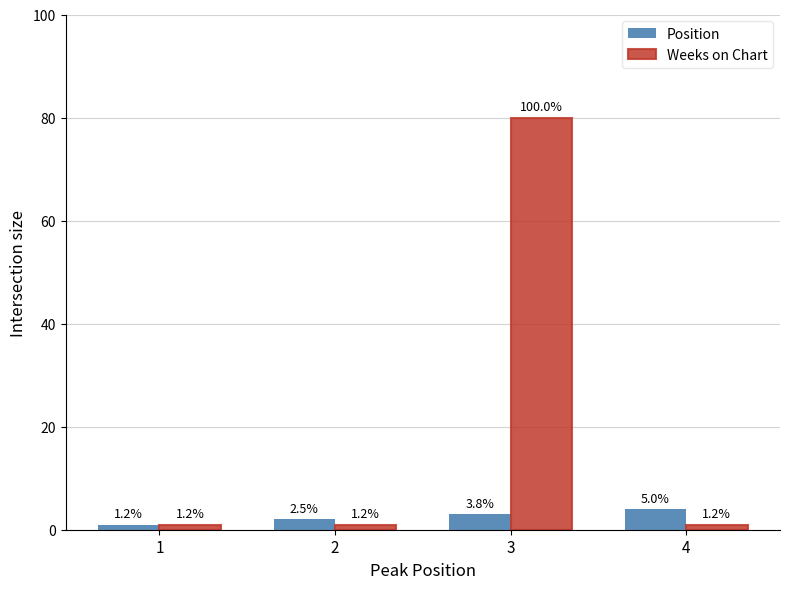

How many Weeks on Chart values are between 1 and 80?

4